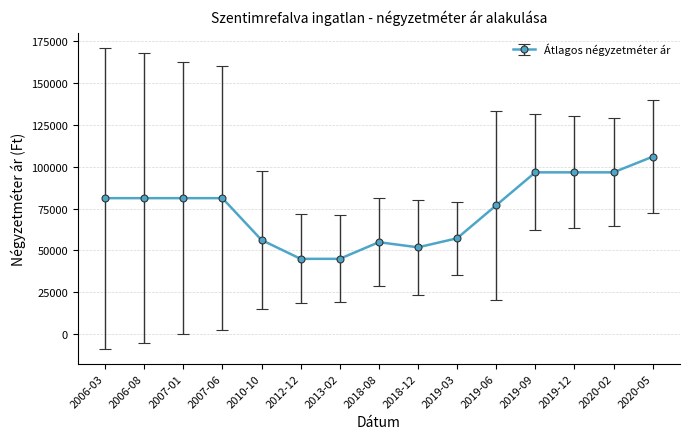

Is it true that the value at 2019-03 is 57272?

True